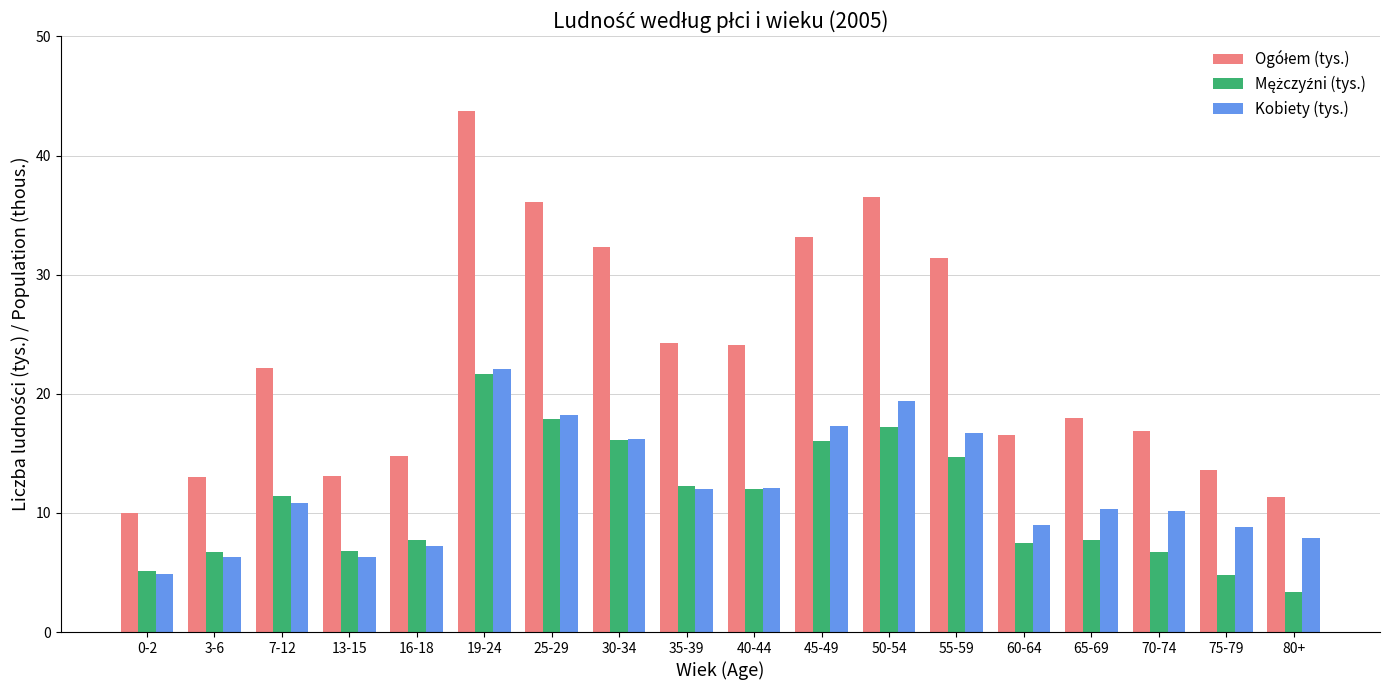

What is the difference between the highest and lowest values at 19-24?

22.0